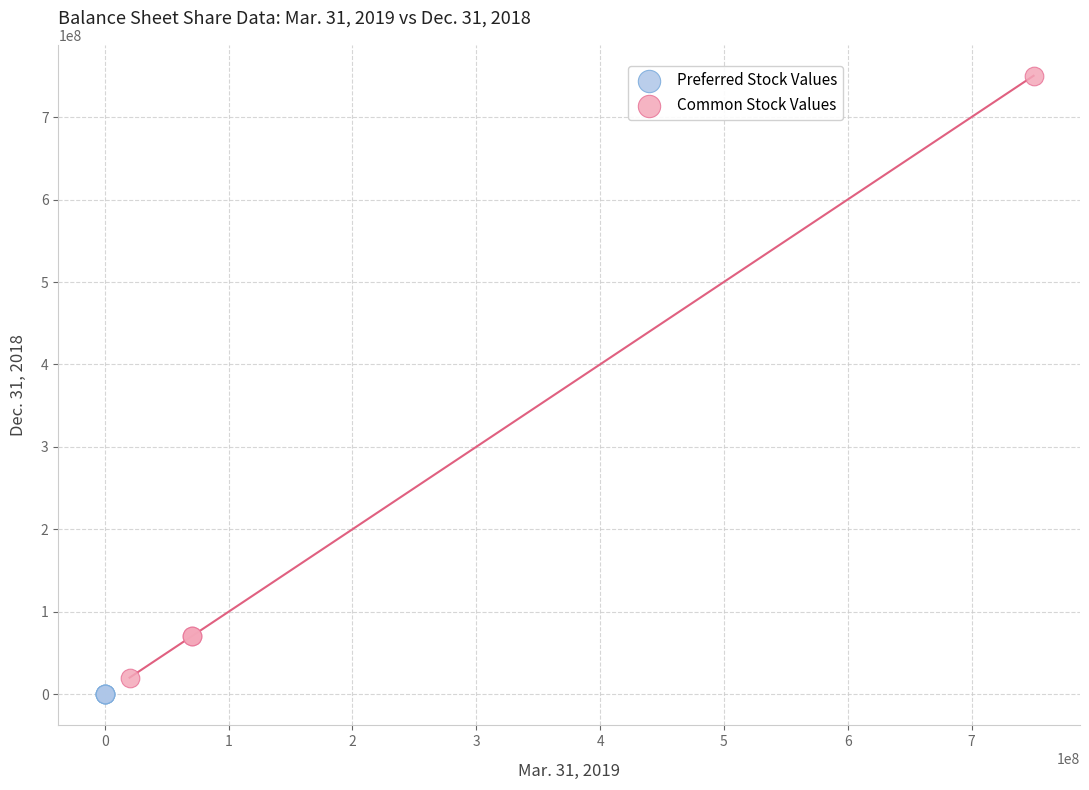

Which series contains the highest Y value?

Common Stock Values